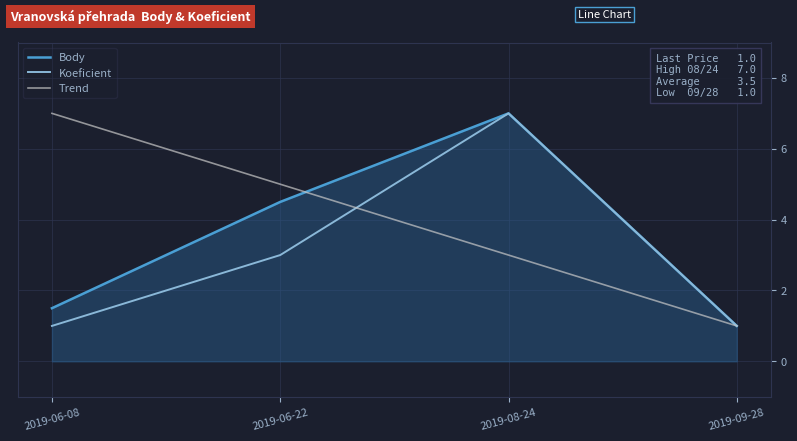

Which category has the lowest value in the Body series?

2019-09-28